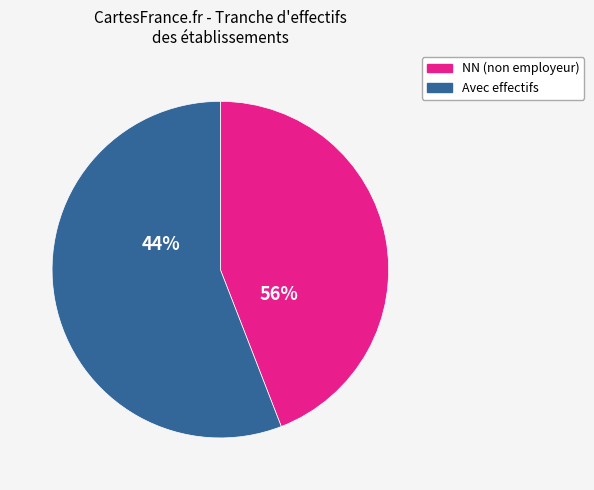

Which slice is the largest?

NN